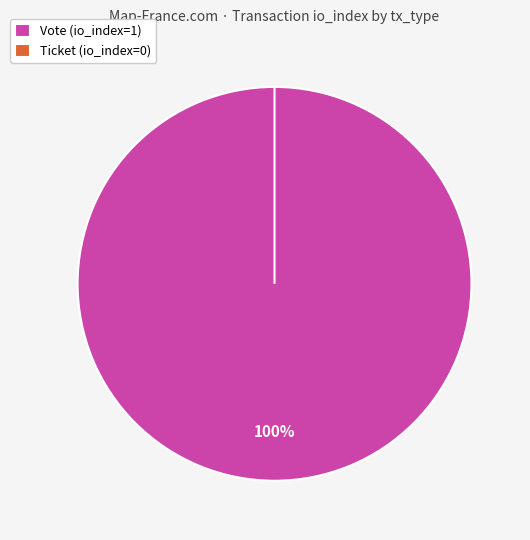

Is there any slice that represents more than half of the pie?

Yes